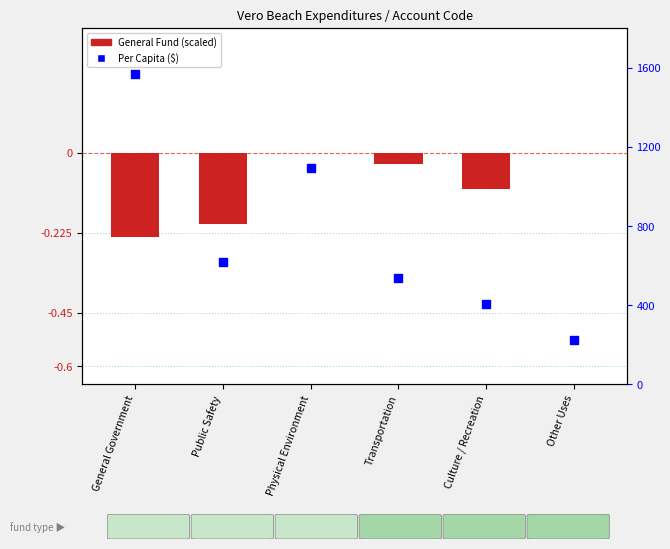

Which series contains the highest Y value?

Per Capita ($)